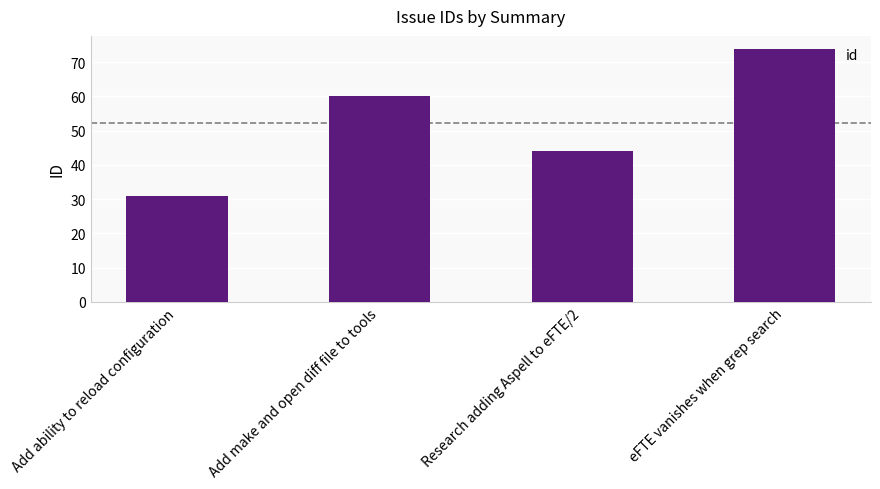

What position from the left is eFTE vanishes when grep search?

4